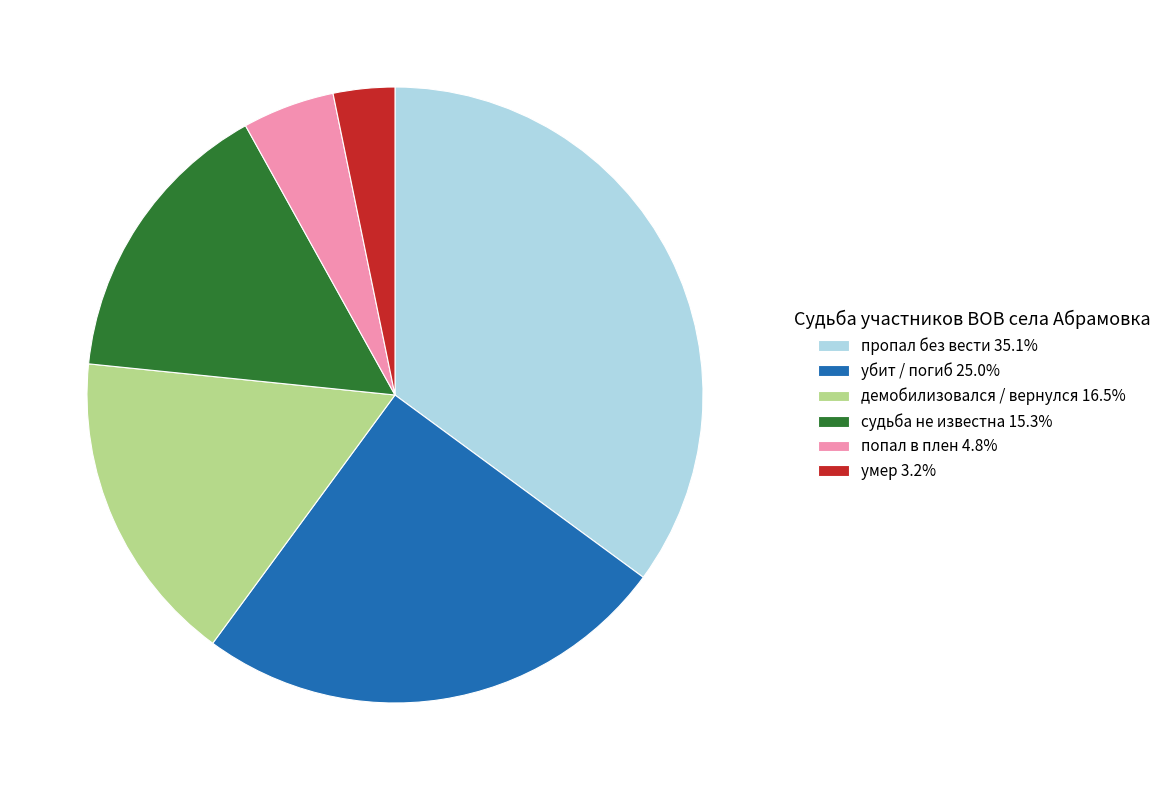

Which category has the smallest portion of the pie?

умер